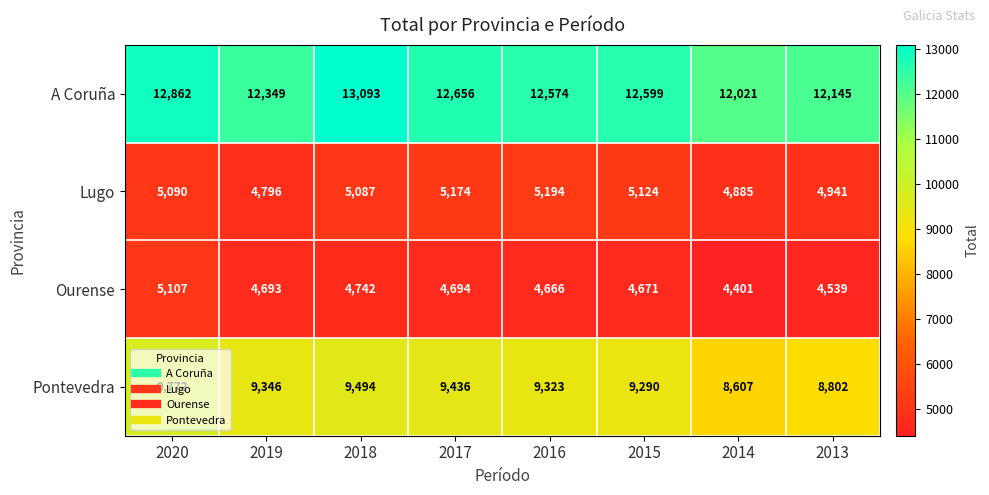

What is the total value across all series at 2017?

31960